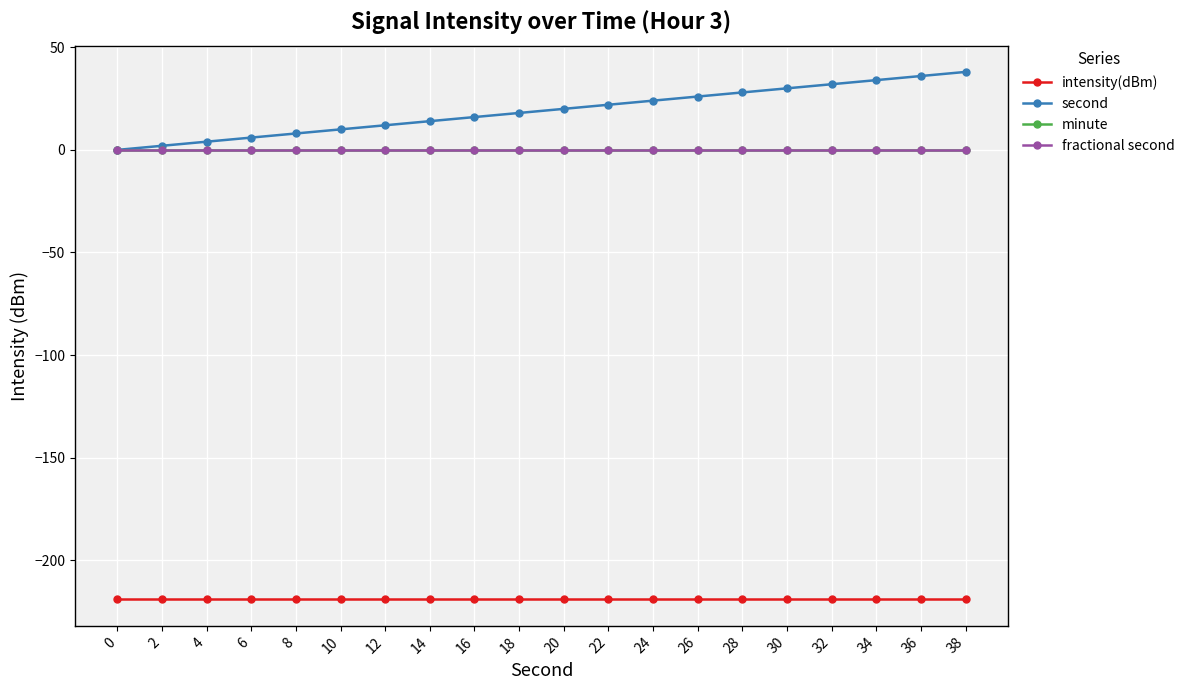

Reading left to right, what are all the values shown in this chart?

intensity(dBm): -219.1	-219.1	-219.1	-219.1	-219.1	-219.1	-219.1	-219.1	-219.1	-219.1	-219.1	-219.1	-219.1	-219.1	-219.1	-219.1	-219.1	-219.1	-219.1	-219.1
second: 0.0	2.0	4.0	6.0	8.0	10.0	12.0	14.0	16.0	18.0	20.0	22.0	24.0	26.0	28.0	30.0	32.0	34.0	36.0	38.0
minute: 0.0	0.0	0.0	0.0	0.0	0.0	0.0	0.0	0.0	0.0	0.0	0.0	0.0	0.0	0.0	0.0	0.0	0.0	0.0	0.0
fractional second: 0.0	0.0	0.0	0.0	0.0	0.0	0.0	0.0	0.0	0.0	0.0	0.0	0.0	0.0	0.0	0.0	0.0	0.0	0.0	0.0